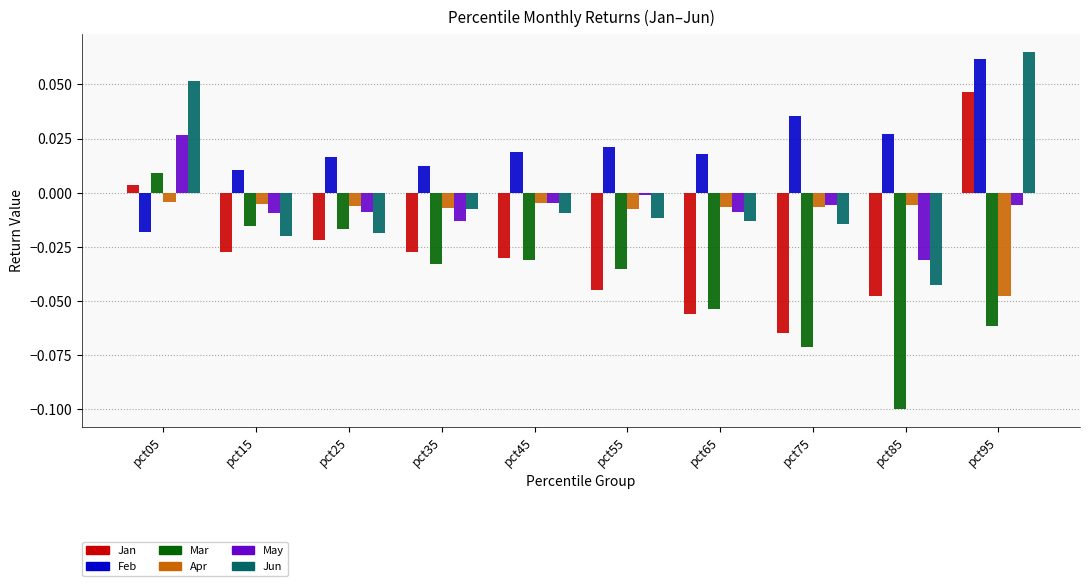

How many negative values does the Mar series have?

9